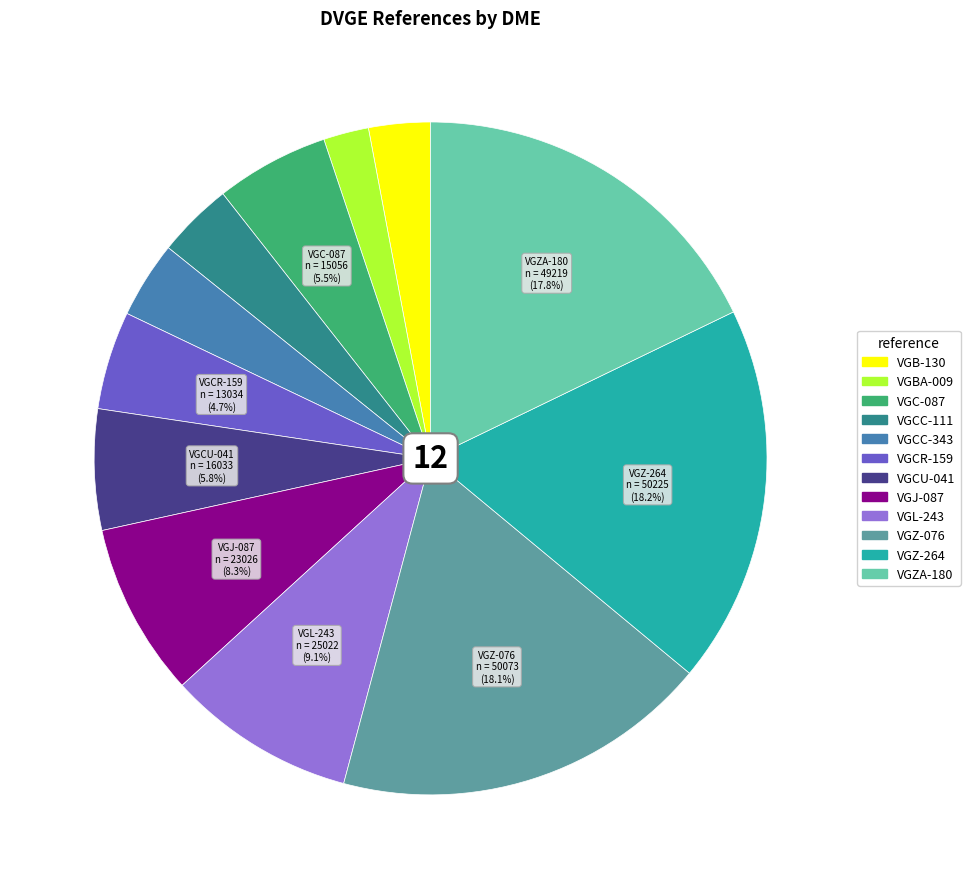

The VGCR-159 slice represents 5% of the pie. True or false?

True